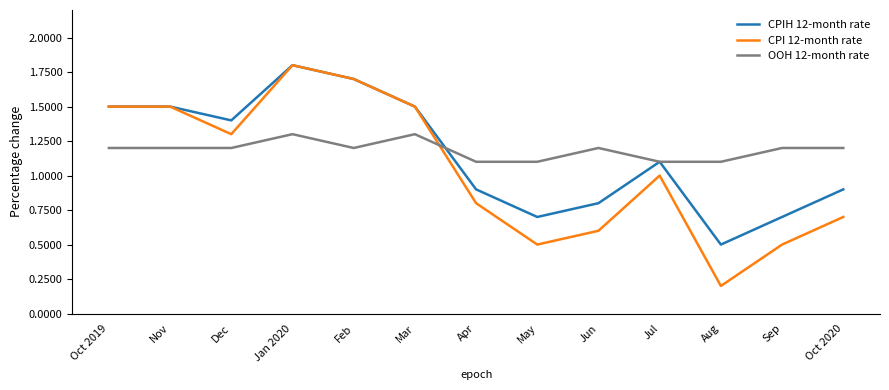

Is the value of CPIH 12-month rate at Dec greater than the value of OOH 12-month rate at May?

Yes